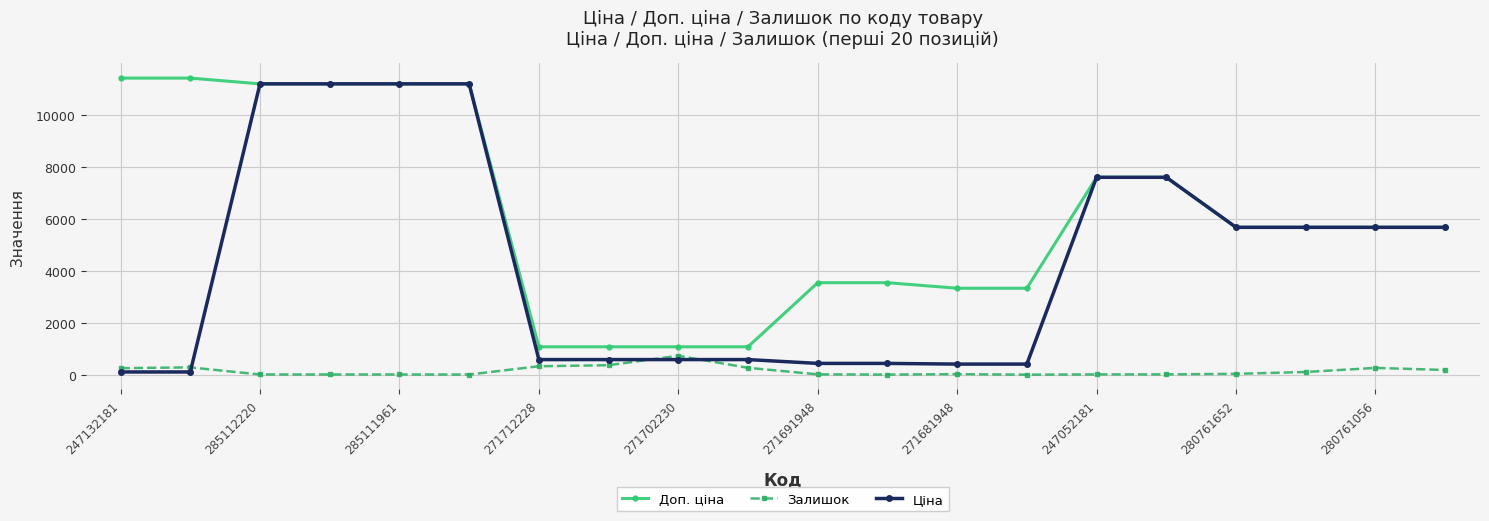

Which series has the largest total across all categories?

Доп. ціна